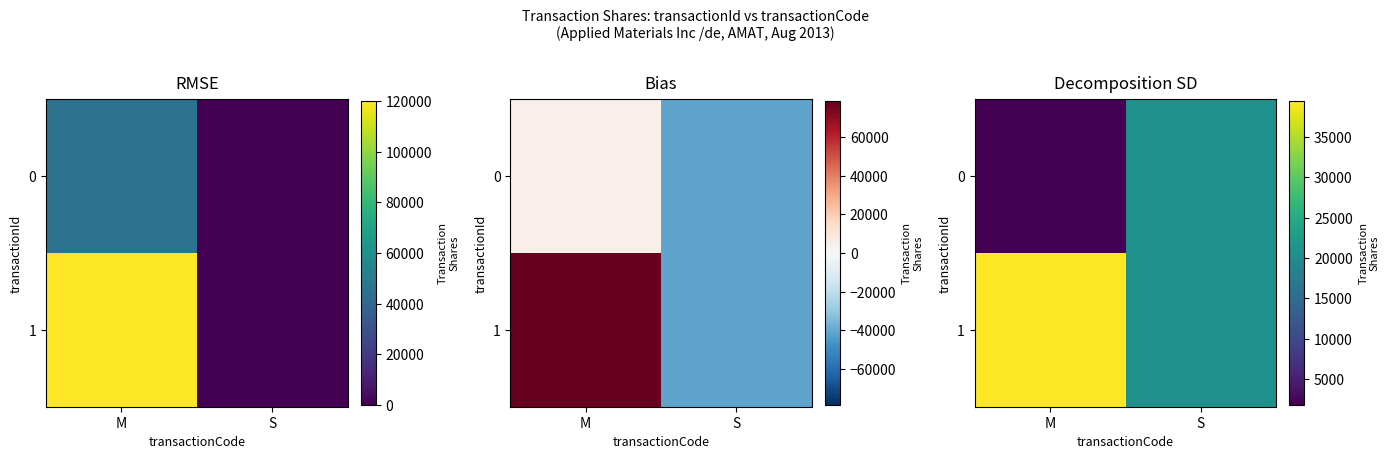

Which category has the highest value in the 1 series?

M